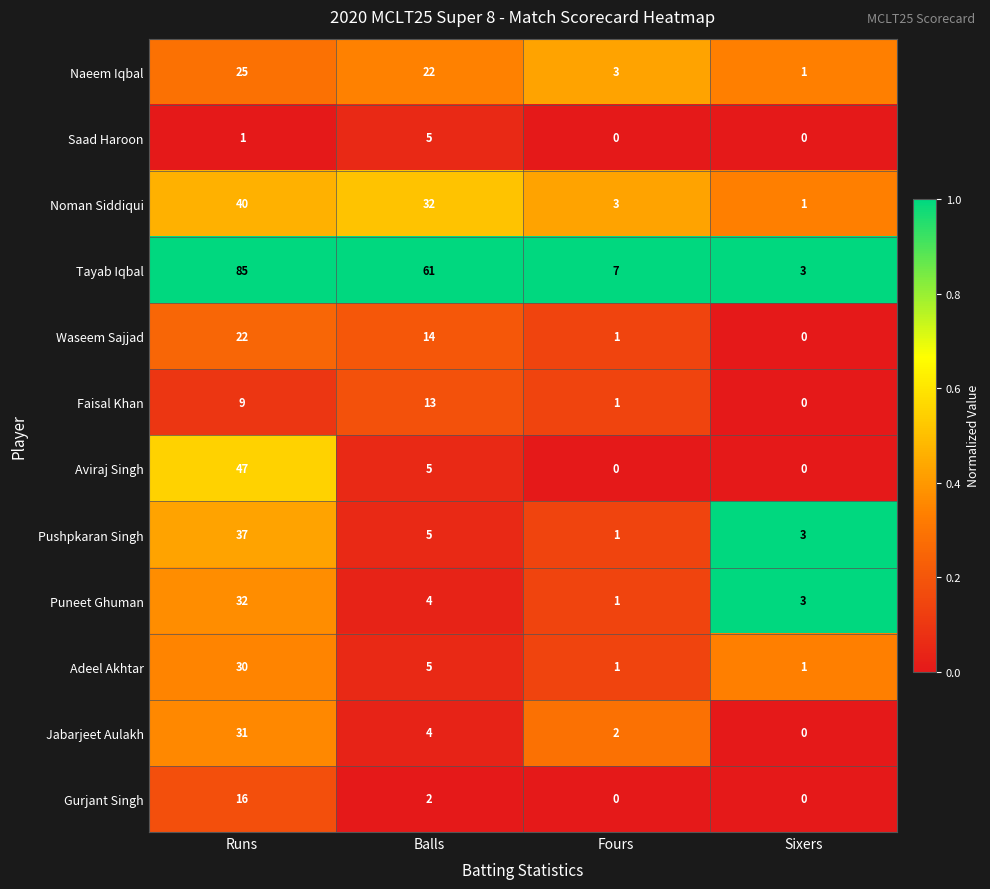

Which series has the largest range (max minus min)?

Tayab Iqbal